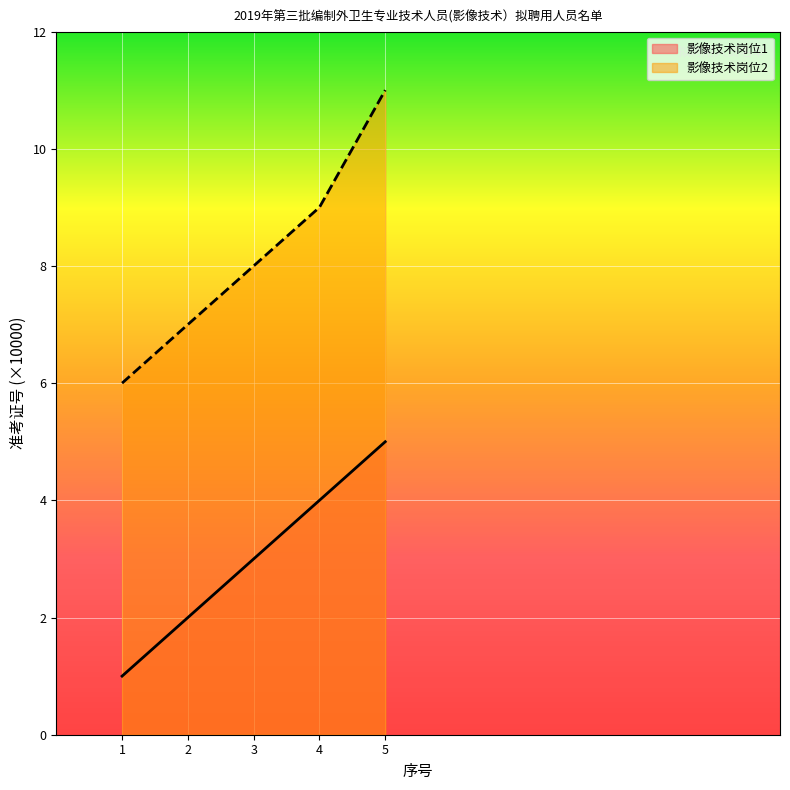

What is the value of the 影像技术岗位1 point at the 1st from the left?

1